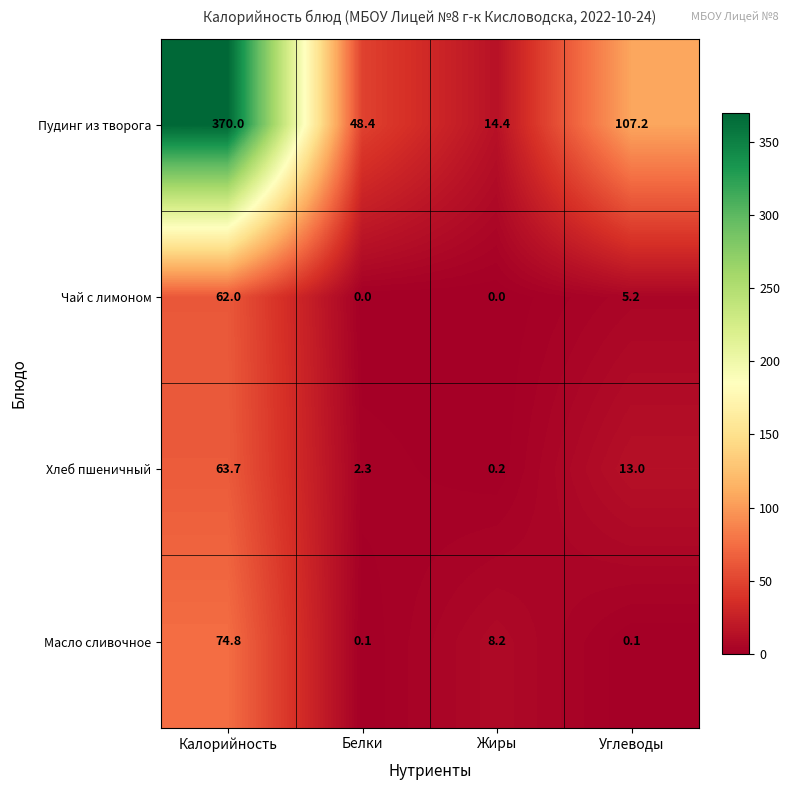

Which category has the highest value in the Масло сливочное series?

Калорийность